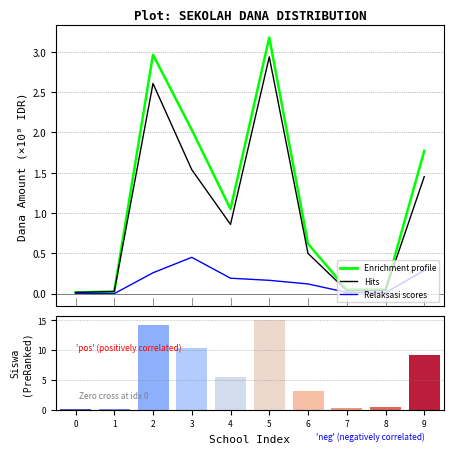

Reading left to right, what are all the values shown in this chart?

Enrichment profile (Dana Disalurkan): 0=0.0	1=0.0	2=3.0	3=2.0	4=1.1	5=3.2	6=0.6	7=0.1	8=0.1	9=1.8
Pemberian (Dana): 0=0.0	1=0.0	2=2.6	3=1.5	4=0.9	5=2.9	6=0.5	7=0.0	8=0.0	9=1.5
Pemberian Relaksasi (Dana): 0=0.0	1=0.0	2=0.3	3=0.5	4=0.2	5=0.2	6=0.1	7=0.0	8=0.0	9=0.3